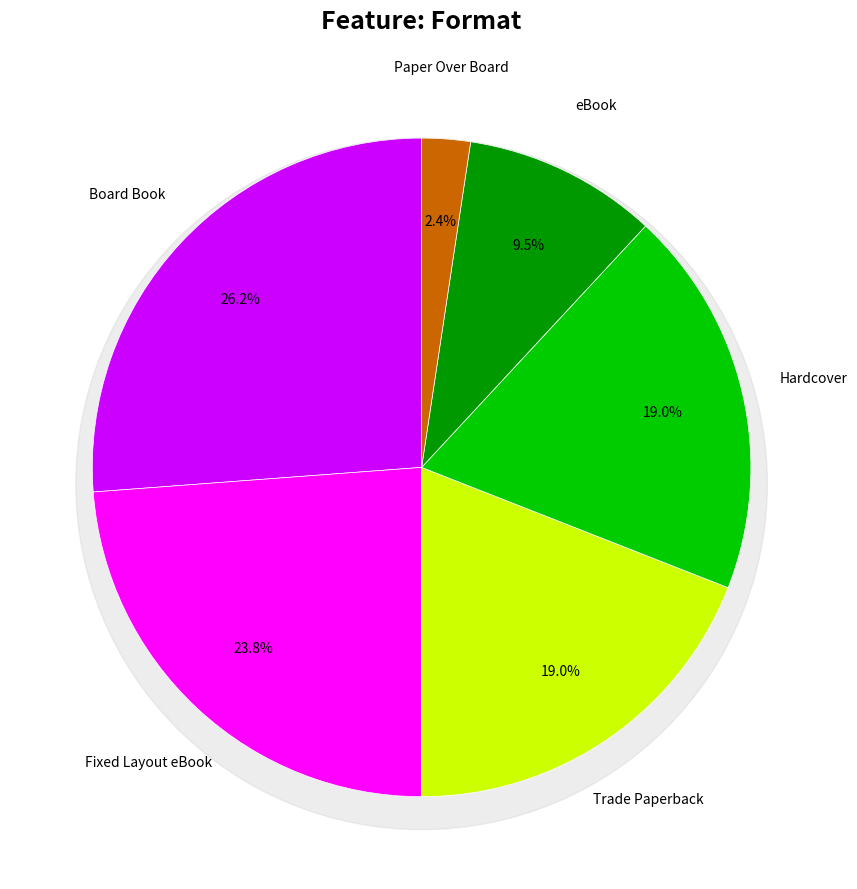

What is the ratio of the value at Board Book to the value at Hardcover?

1.4